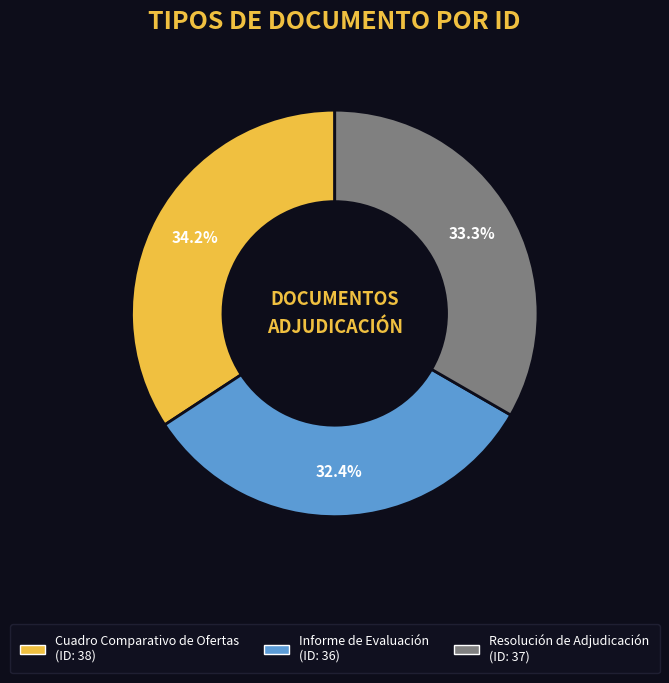

Is Informe de Evaluación the majority of the pie?

No